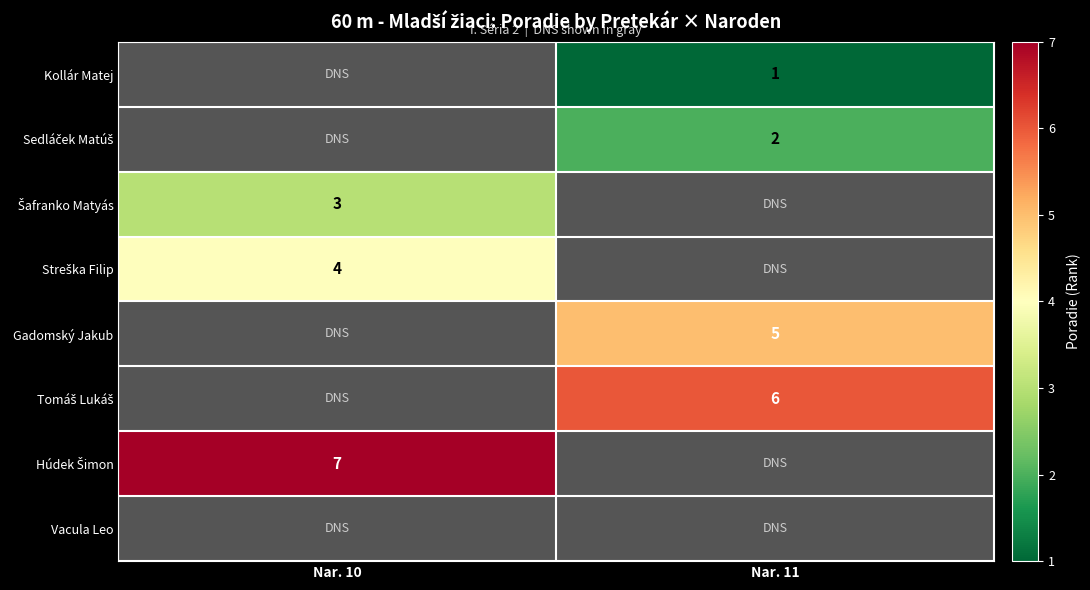

At which category does the chart reach its peak across all series?

Nar. 10